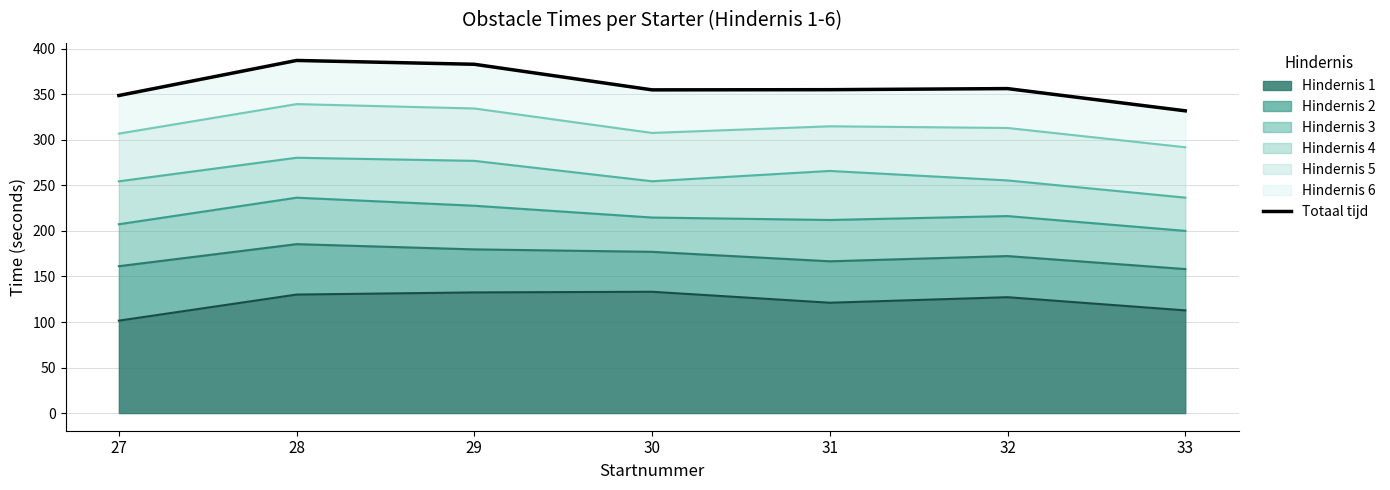

Where is the first local maximum?

28